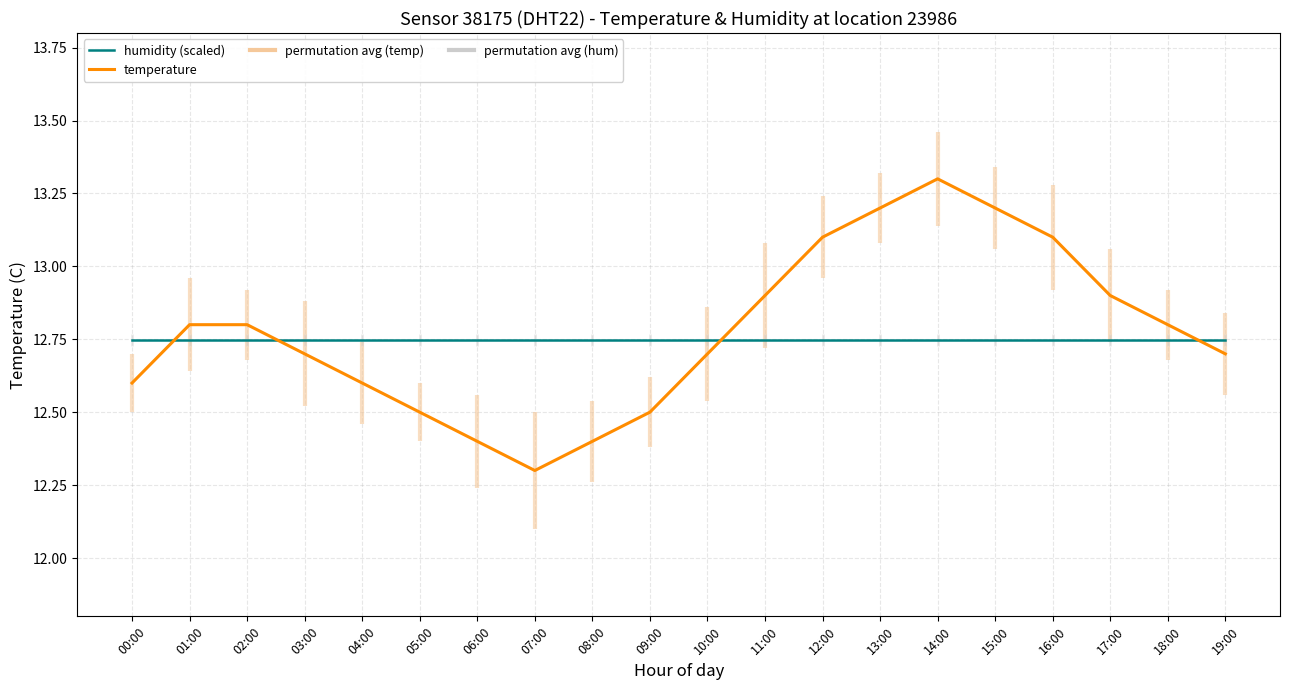

The chart shows a value of 12.9 at 17:00. True or false?

True